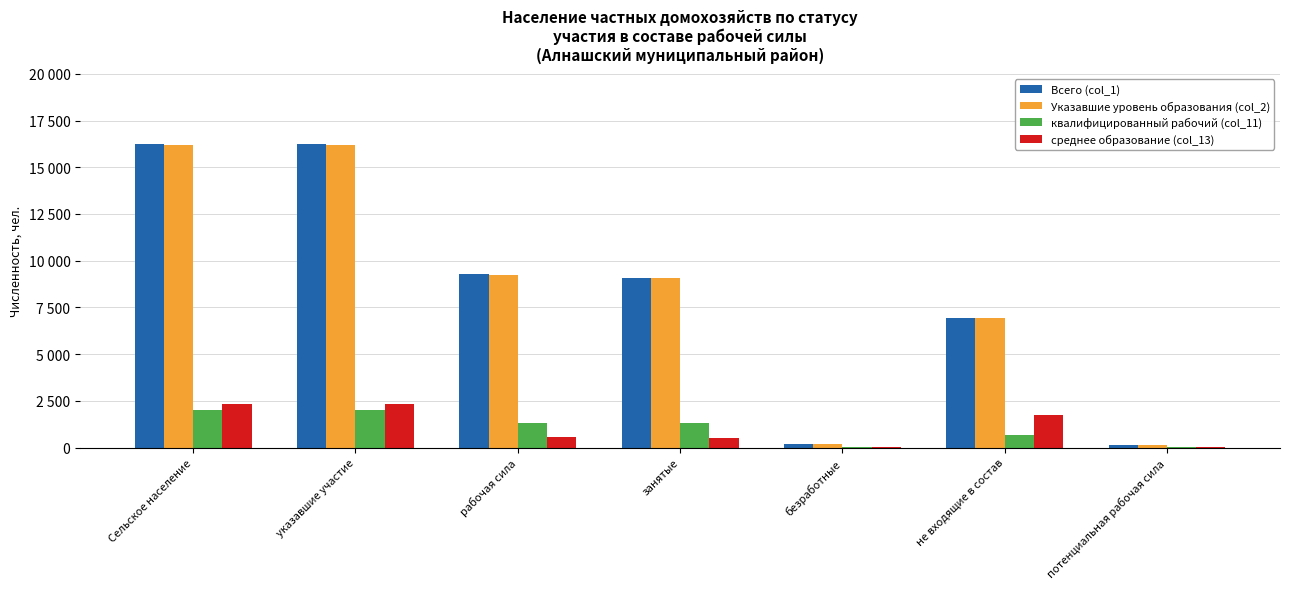

Reading left to right, list all the values displayed in this chart.

Всего (col_1): Сельское население=16246	указавшие участие=16219	рабочая сила=9270	занятые=9090	безработные=180	не входящие в состав=6949	потенциальная рабочая сила=126
Указавшие уровень образования (col_2): Сельское население=16216	указавшие участие=16197	рабочая сила=9252	занятые=9072	безработные=180	не входящие в состав=6945	потенциальная рабочая сила=126
квалифицированный рабочий (col_11): Сельское население=2002	указавшие участие=1997	рабочая сила=1339	занятые=1317	безработные=22	не входящие в состав=658	потенциальная рабочая сила=23
среднее образование (col_13): Сельское население=2323	указавшие участие=2317	рабочая сила=559	занятые=538	безработные=21	не входящие в состав=1758	потенциальная рабочая сила=13